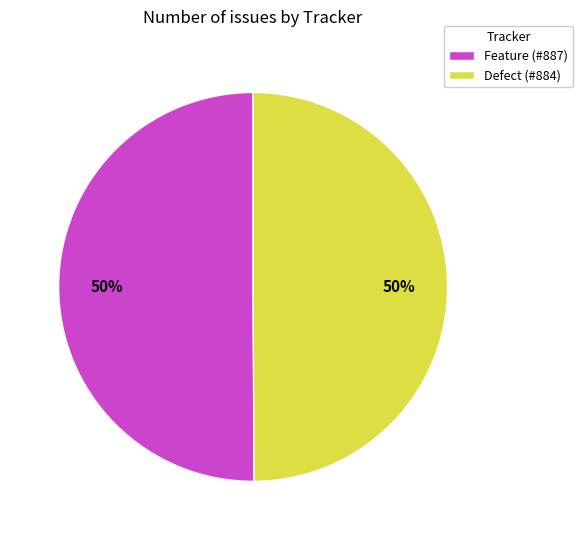

Do Feature (#887) and Defect (#884) together represent more than half of the pie?

Yes